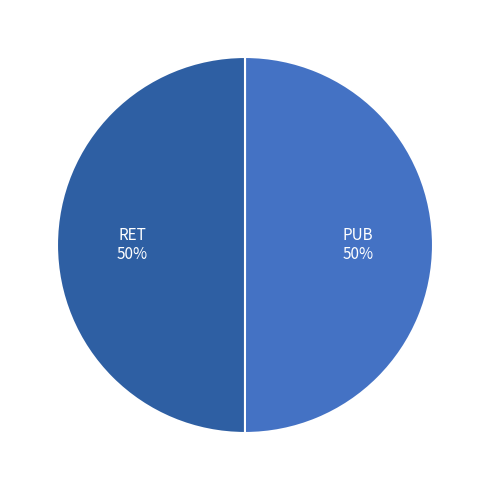

What is the ratio of the value at PUB to the value at RET?

1.0